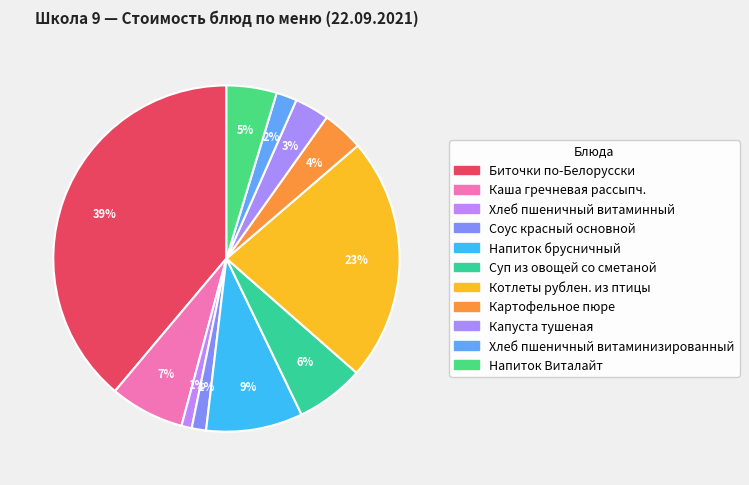

Does Хлеб пшеничный витаминизированный represent more than half of the total?

No